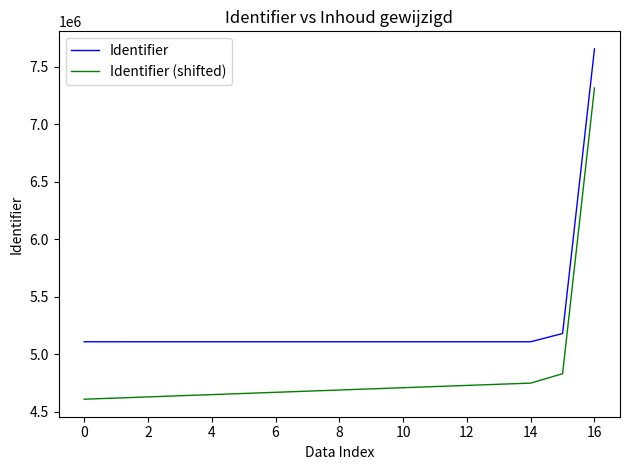

List the series in order of their overall mean, highest first.

Identifier, Identifier (shifted)